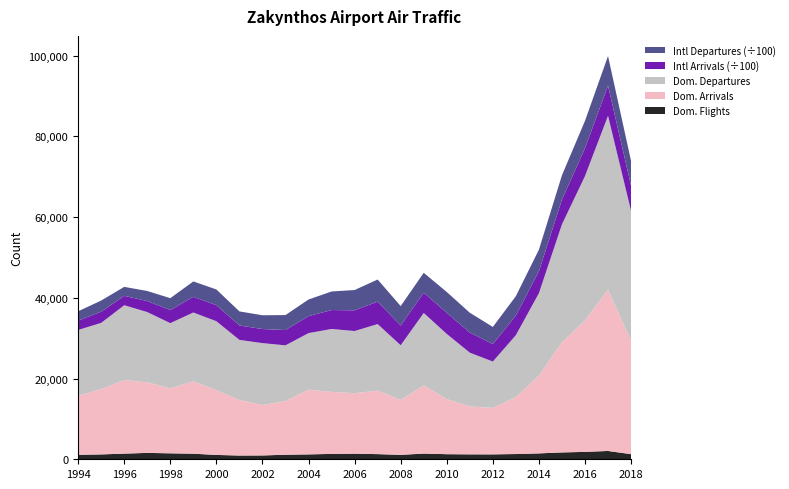

Reading left to right, transcribe all the data shown in this chart.

Domestic Flights: 1117	1204	1401	1581	1476	1384	1078	928	949	1125	1211	1332	1390	1275	1096	1412	1263	1219	1215	1299	1460	1696	1834	2059	1270
Domestic Arrivals: 14610	16190	18225	17492	16083	17928	16060	13748	12490	13306	16014	15366	14972	15739	13608	16908	13650	11886	11516	14138	19252	27294	32570	39957	28089
Domestic Departures: 16305	16394	18533	17389	16162	17051	17056	14899	15333	13792	14029	15578	15406	16472	13543	17921	16137	13305	11475	15308	20431	29199	35748	43064	32165
Intl Arrivals: 232072	276168	231788	274099	323038	387693	397870	356231	348902	378654	420123	468932	512043	556789	489023	501234	523456	498765	432109	487654	543210	612345	689012	745678	623456
Intl Departures: 230332	277012	223365	247967	295511	381504	389123	348901	341234	371234	412345	459876	503456	547890	481234	493456	515678	490123	425678	479012	534567	603456	678901	734567	612345